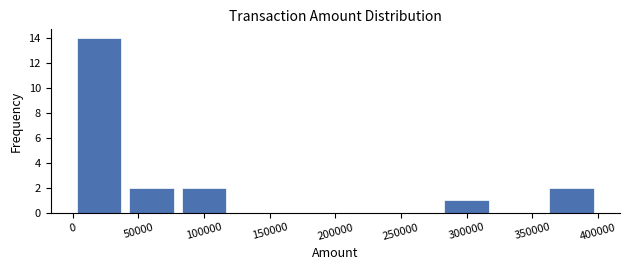

Reading left to right, list every bar in this chart as the range it spans on the x-axis followed by its height. The values are not printed on the chart, so give them approximately, as read against the axis.

0 to 40000: 14
40000 to 80000: 2
80000 to 120000: 2
120000 to 160000: 0
160000 to 200000: 0
200000 to 240000: 0
240000 to 280000: 0
280000 to 320000: 1
320000 to 360000: 0
360000 to 400000: 2